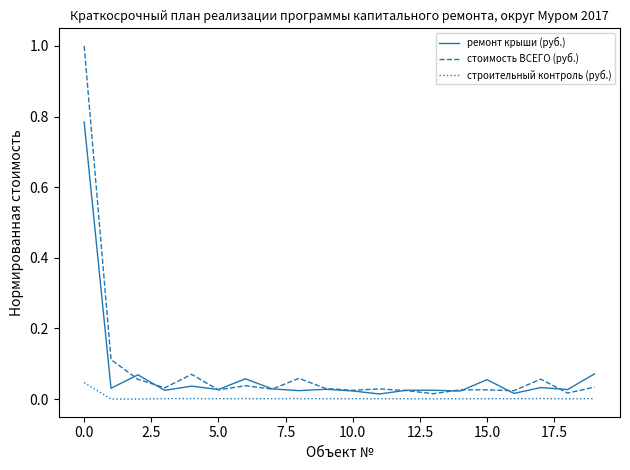

Which series has the largest range (max minus min)?

стоимость ВСЕГО (руб.)